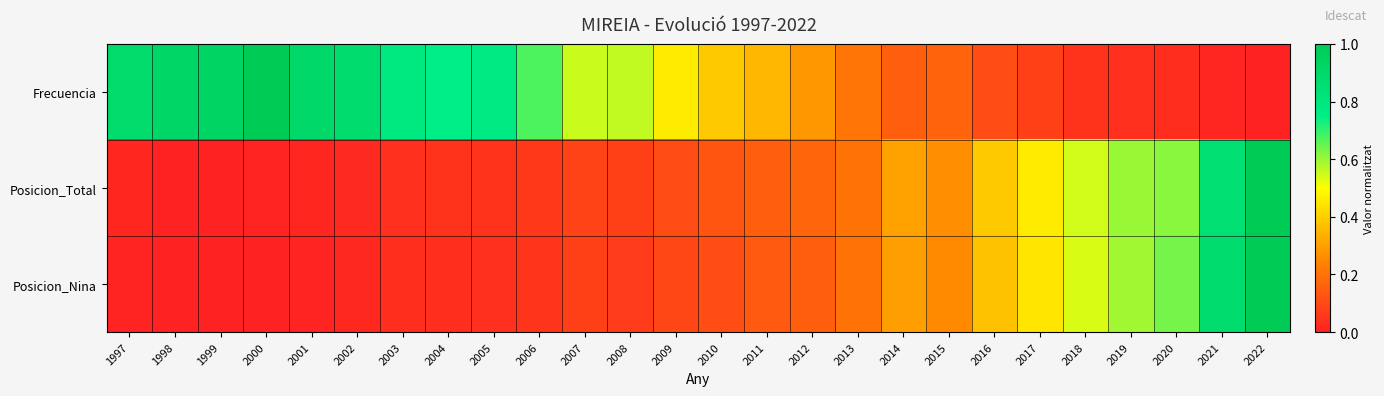

What is the greatest value displayed?

1.0